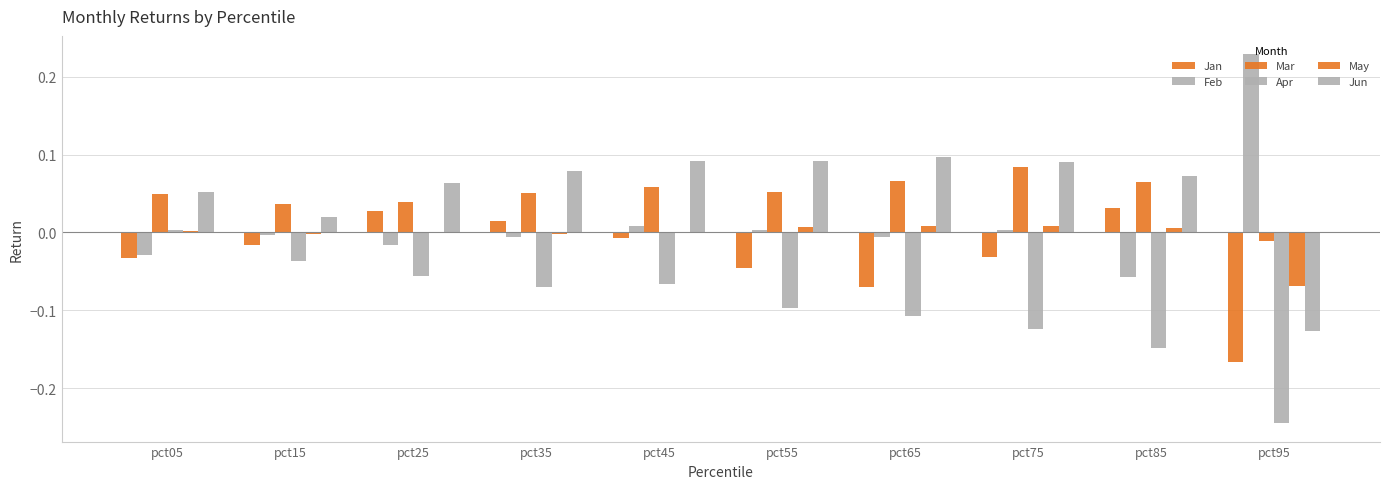

What is the value of the Jun bar at the 10th from the left?

-0.1